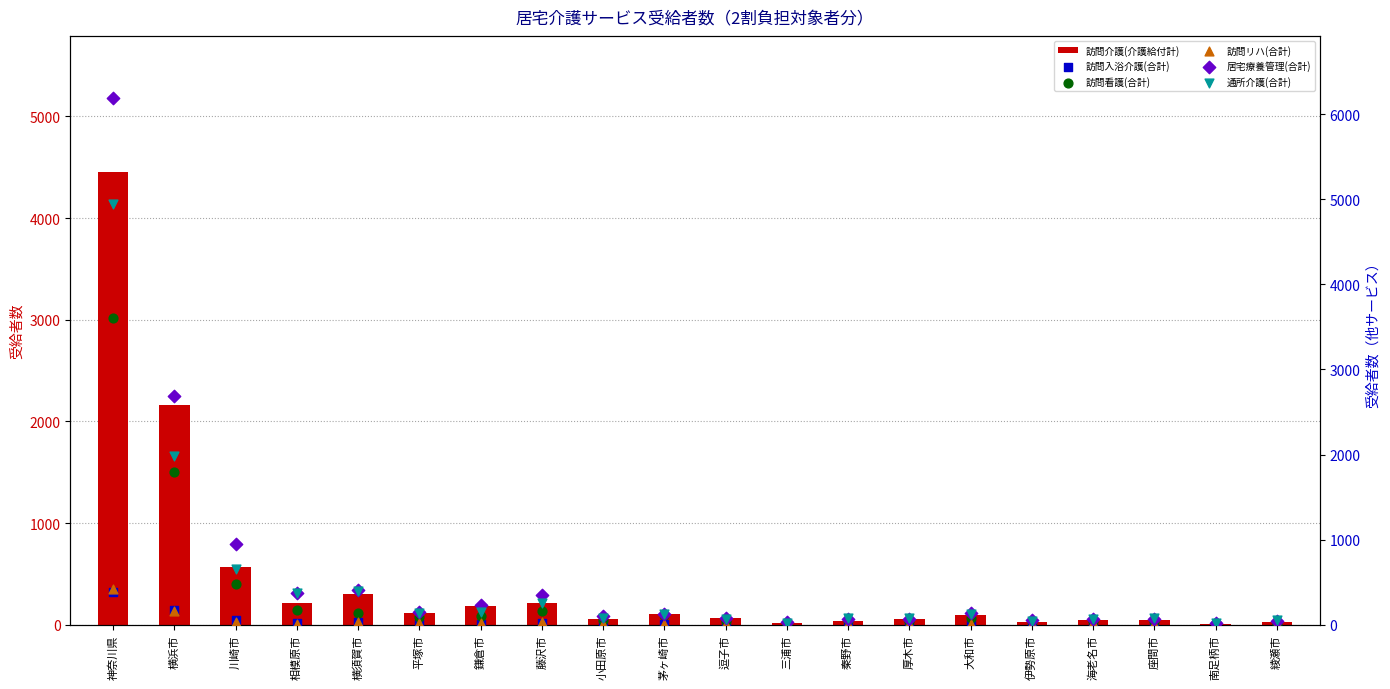

Is the value of 通所介護(合計) at 茅ヶ崎市 greater than the value of 訪問介護(介護給付計) at 厚木市?

Yes